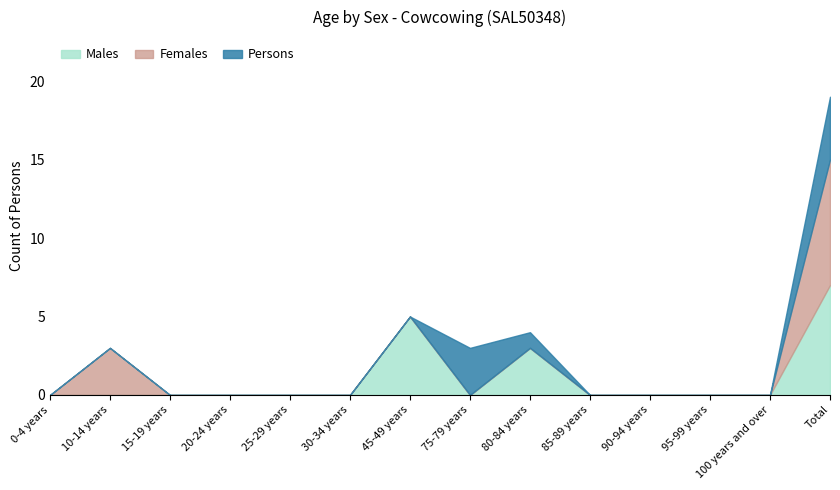

True or false: Persons and Males cross at least once.

False